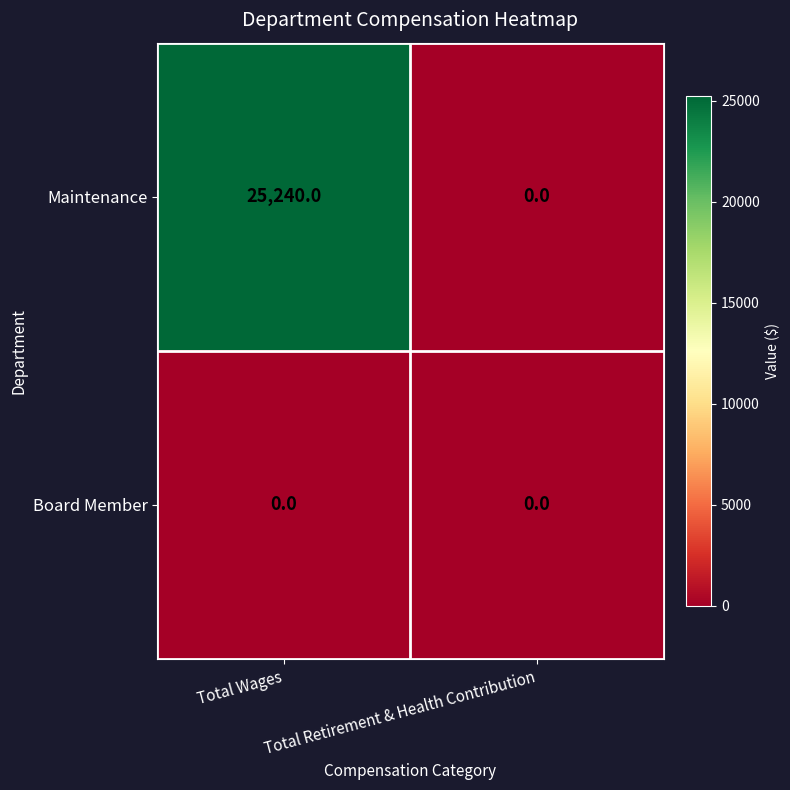

What is the total value across all series at Total Wages?

25240